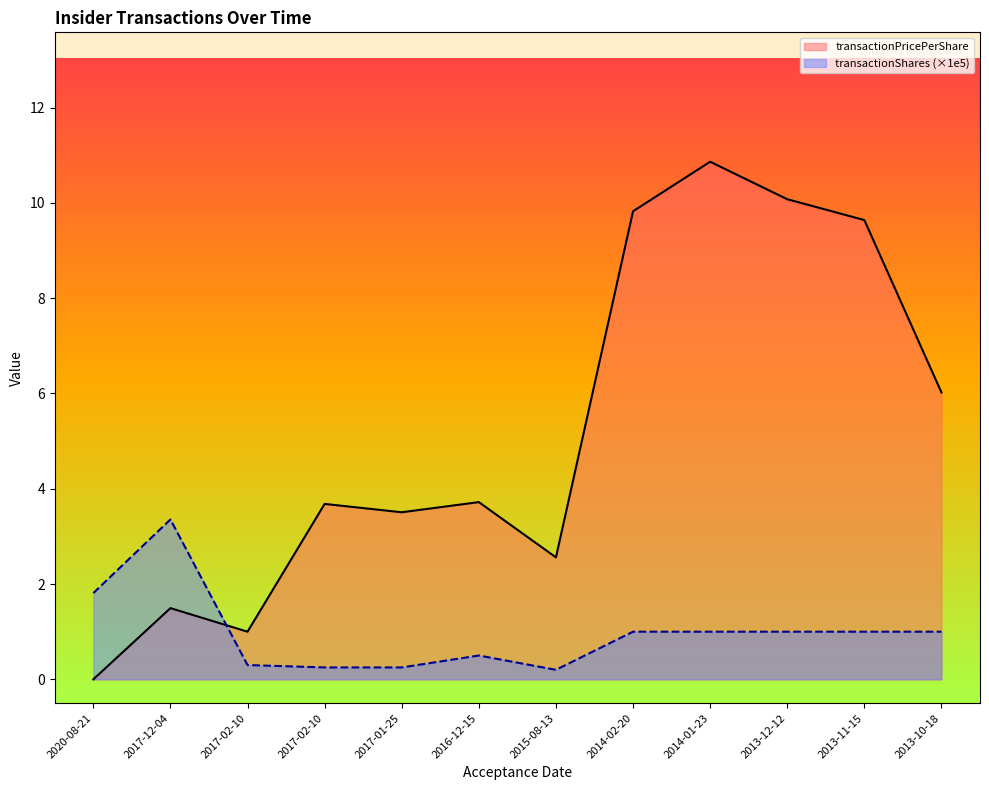

How many series are shown in this chart?

2